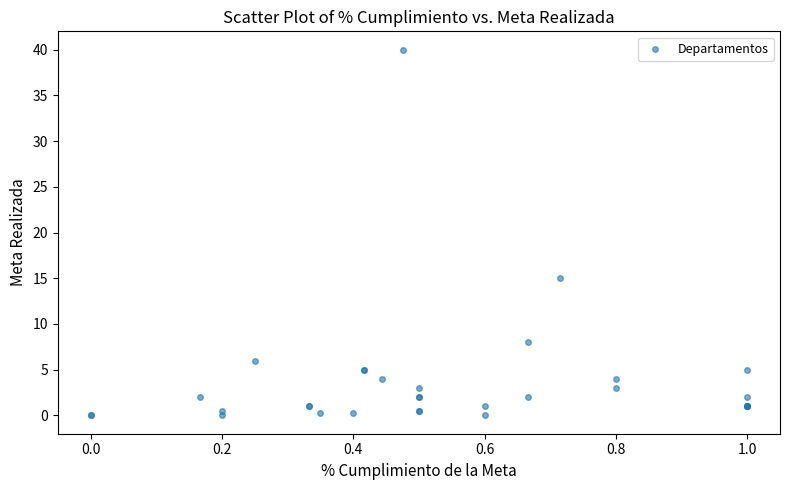

What Y value in the scatter plot is closest to 20?

15.0